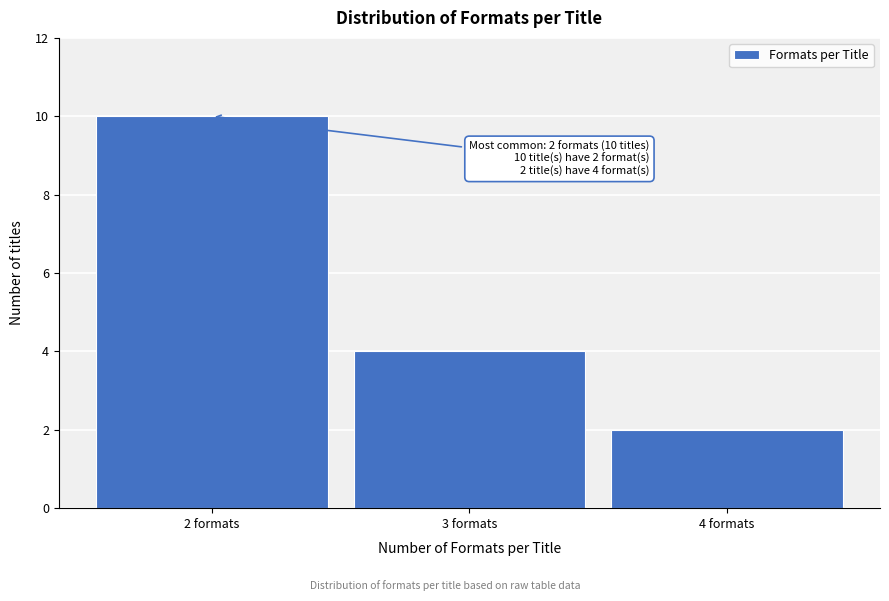

Over which range of the x-axis is the bar tallest?

1.5 to 2.5